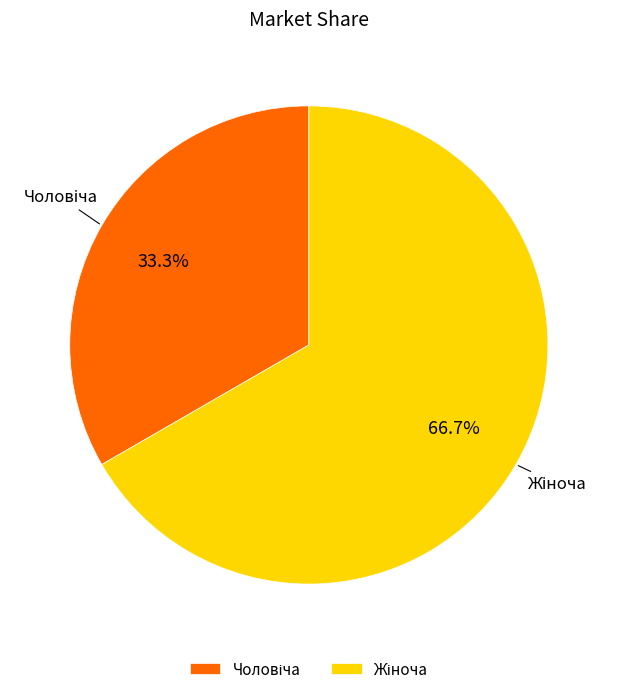

Does any single category account for the majority?

Yes